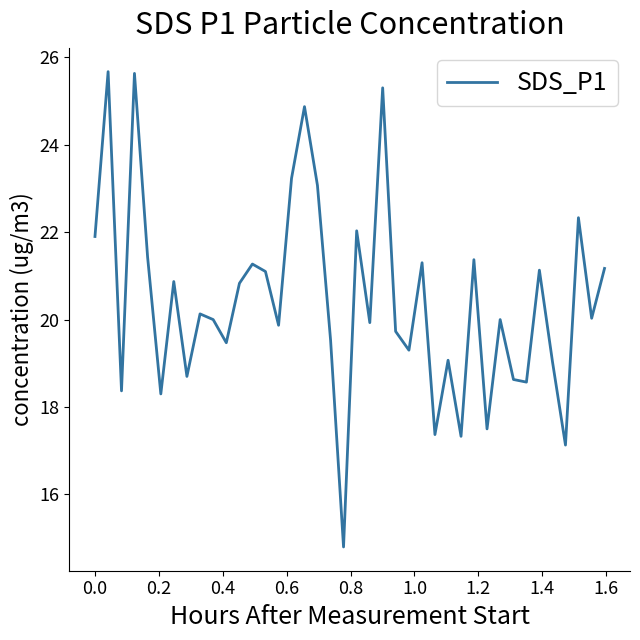

How many interior local peaks (higher than both neighbors) does the data have?

14